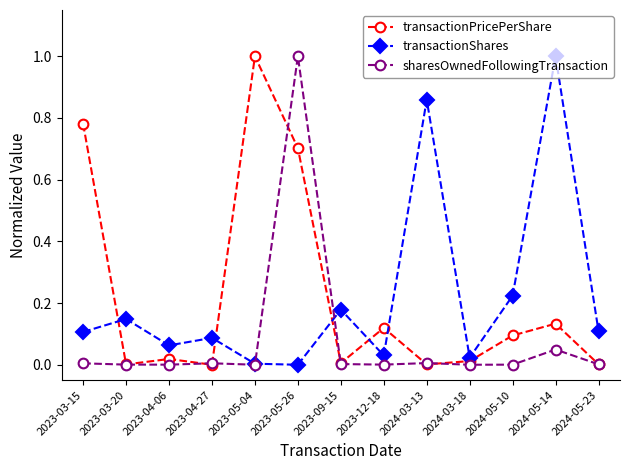

At which category is the sum across all series the highest?

2023-05-26